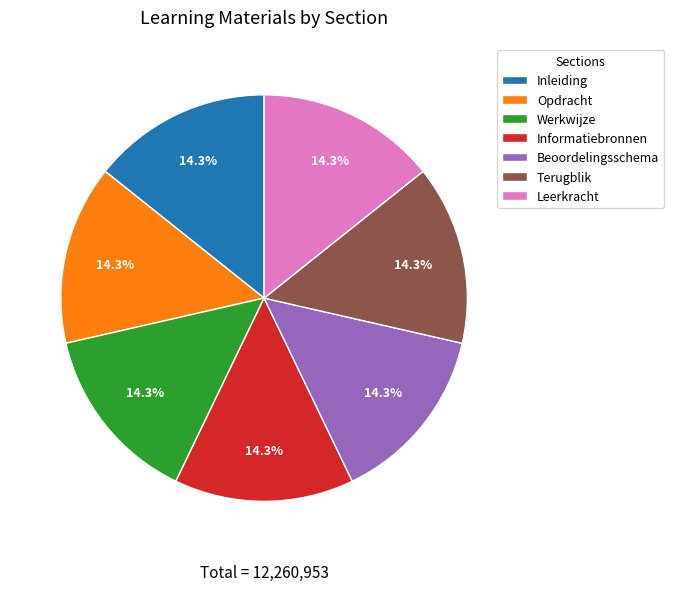

Combined, do Inleiding and Beoordelingsschema account for over 50%?

No